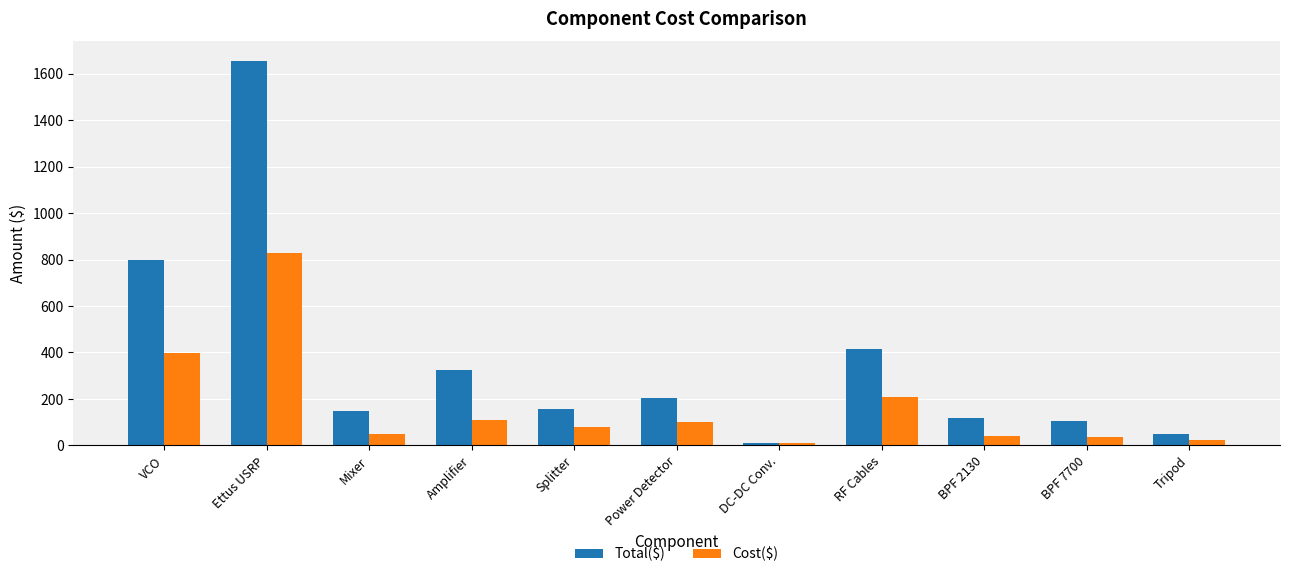

What are all the series names shown in the legend?

Total($), Cost($)